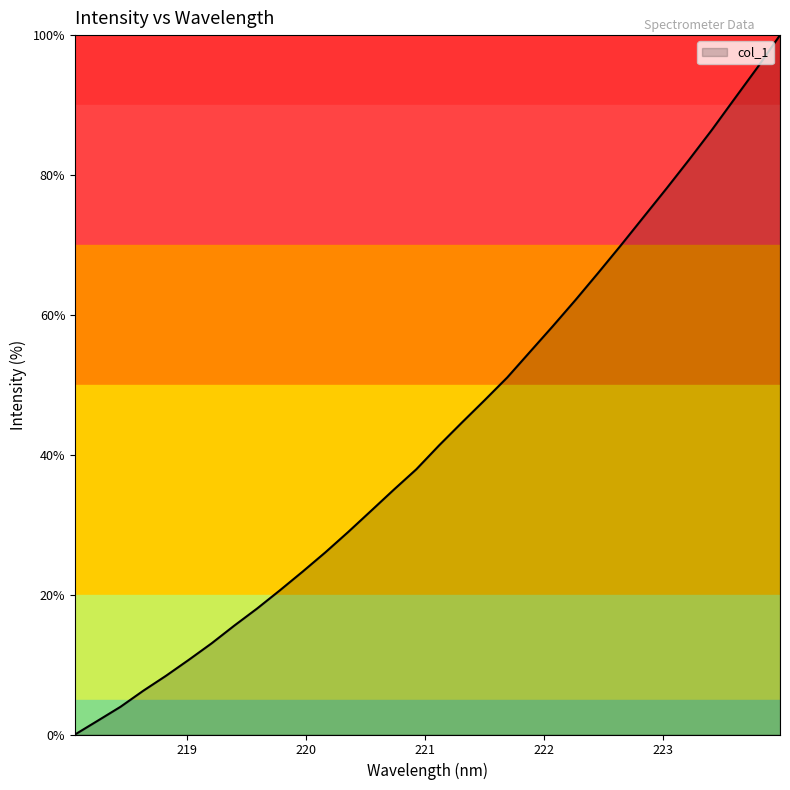

What is the difference between the maximum and minimum values?

100.0